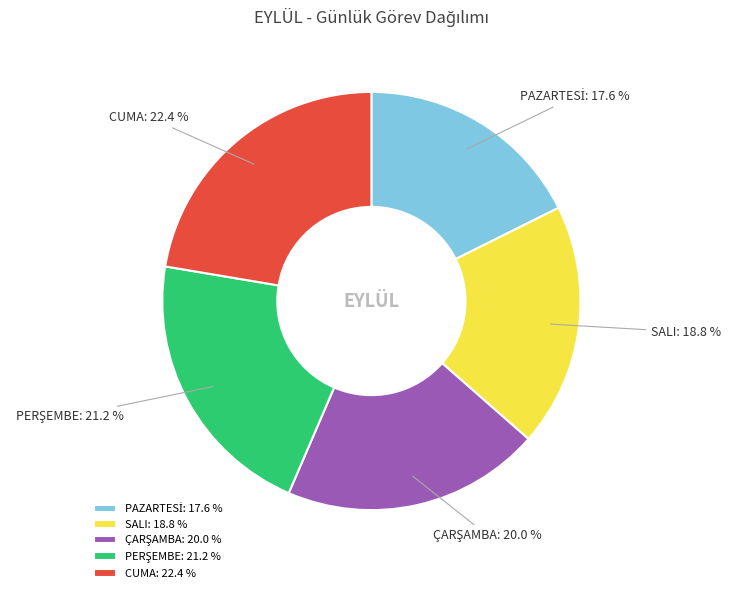

Does any single category account for the majority?

No